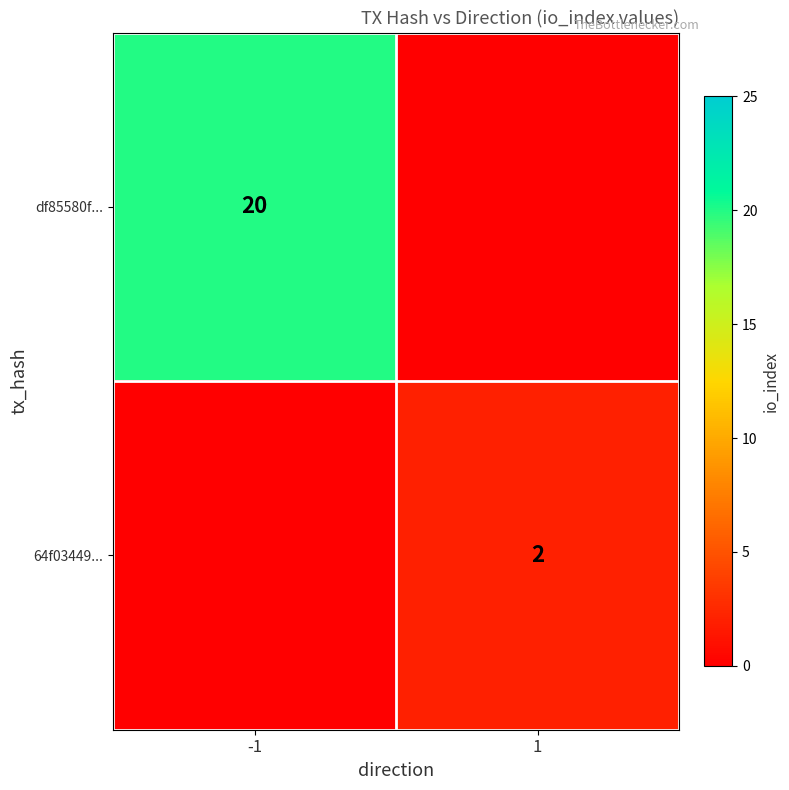

Is it true that 64f03449... equals 3 at 1?

False